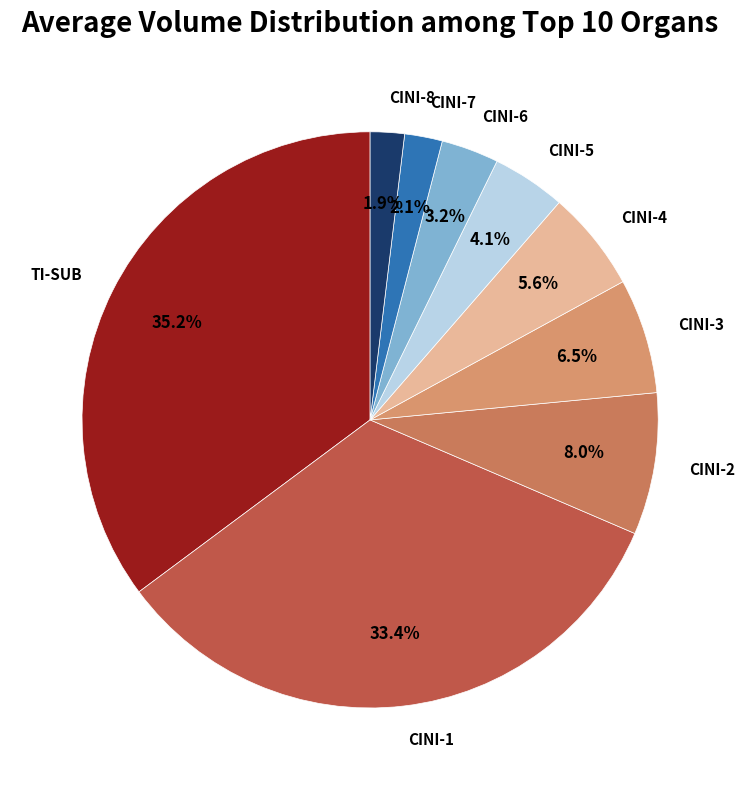

Which category has the biggest portion of the pie?

TI-SUB